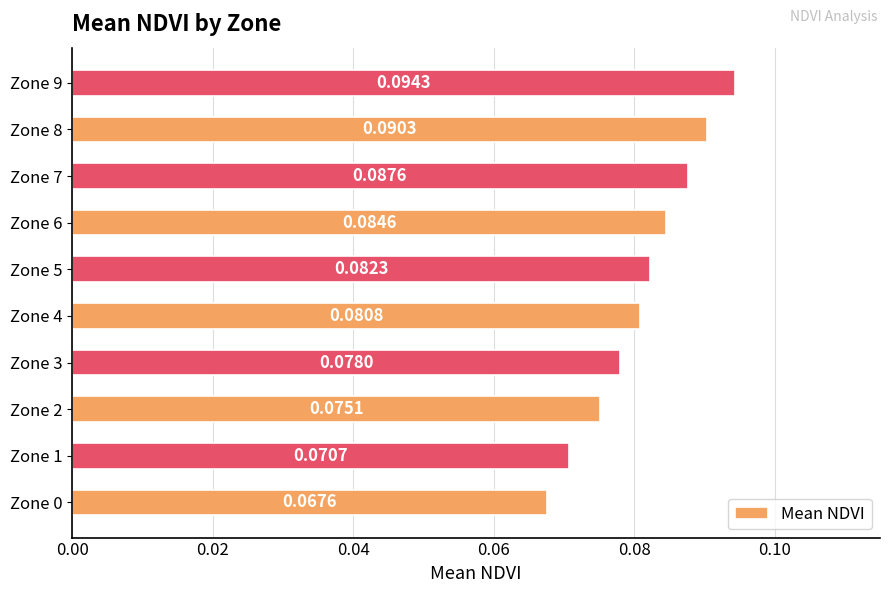

Between Zone 7 and Zone 4, which is larger?

Zone 7